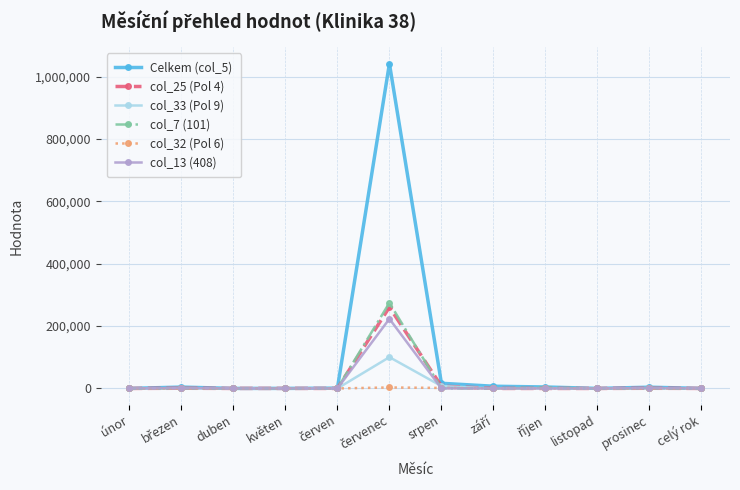

What is the label of the 2nd point from the right?

prosinec